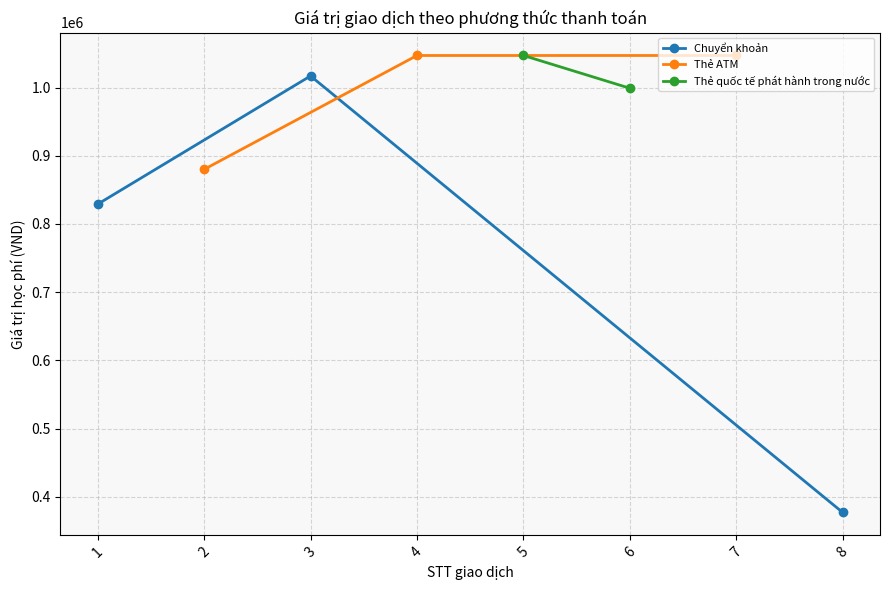

What is the maximum value for Chuyển khoản?

1017000